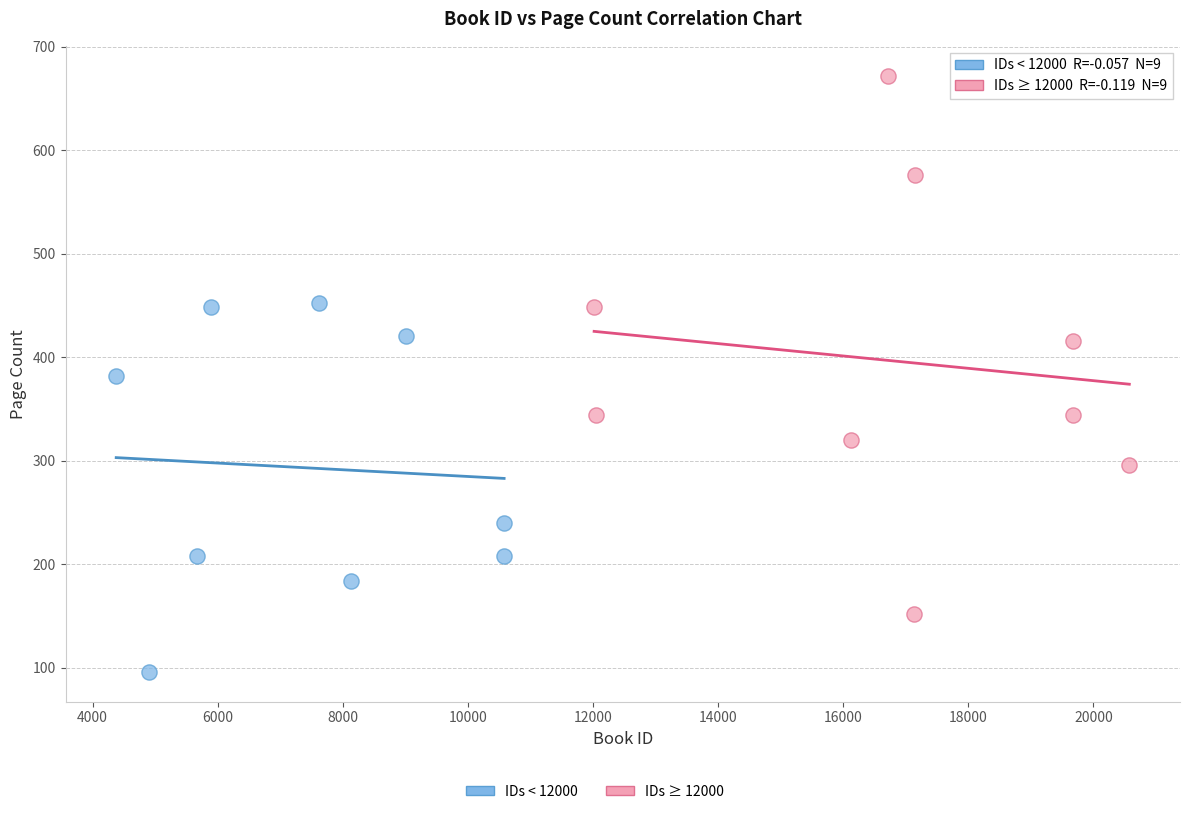

Which series reaches the maximum Y coordinate?

IDs ≥ 12000